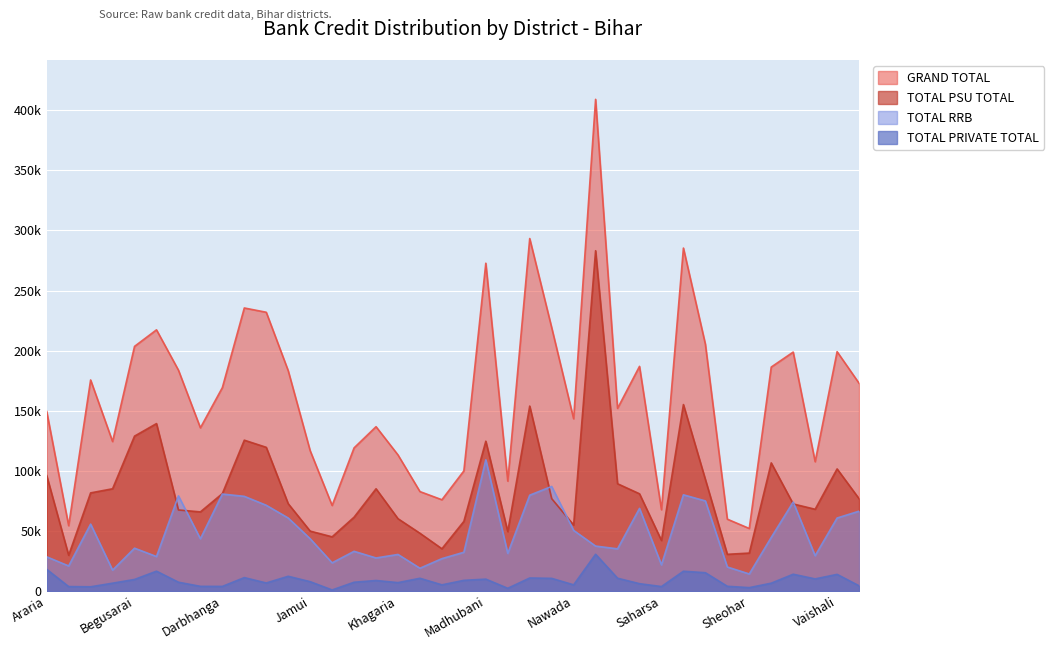

What is the sum of the TOTAL PRIVATE TOTAL values at Katihar and Saharsa?

12546